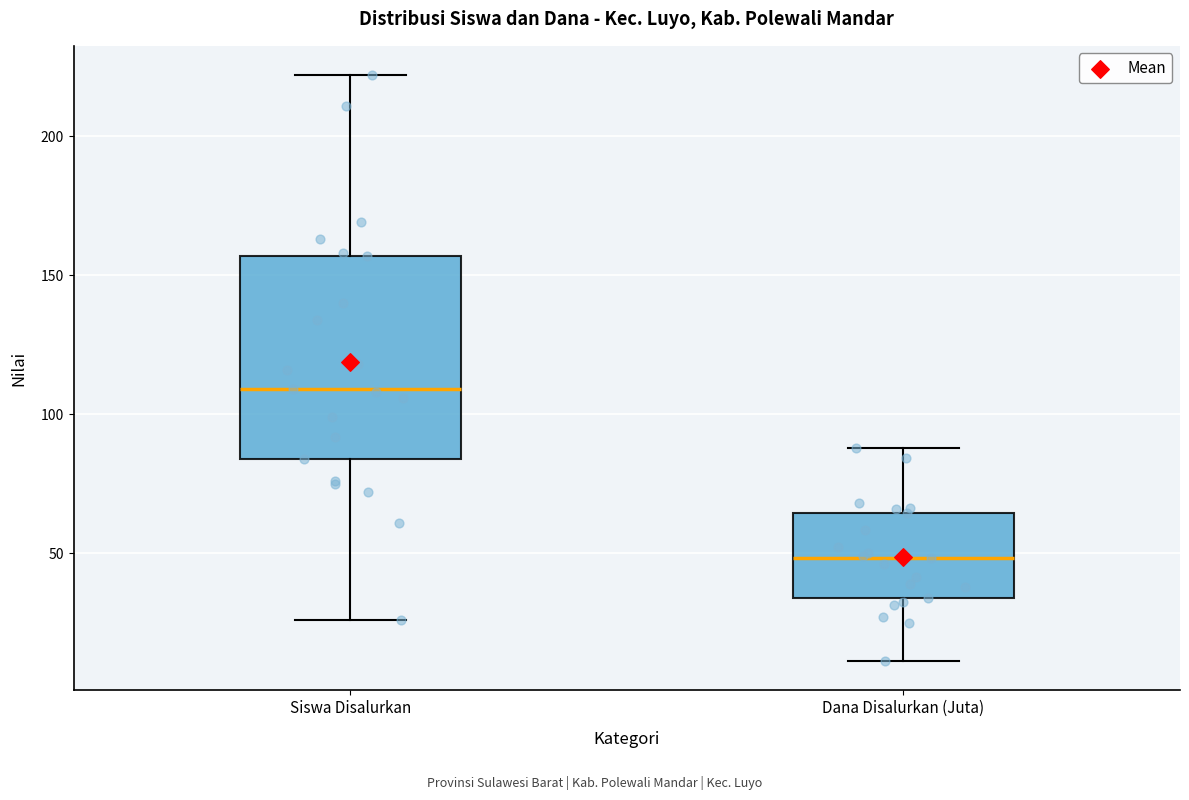

Reading left to right, transcribe this box plot: for each box, give where its median line is, the range the box spans, and where its two whiskers end, as read against the y-axis. The values are not printed on the chart, so give them approximately, as read against the axis.

Siswa Disalurkan: median 110, box 85 to 155, whiskers 25 to 220
Dana Disalurkan (Juta): median 50, box 35 to 65, whiskers 10 to 90